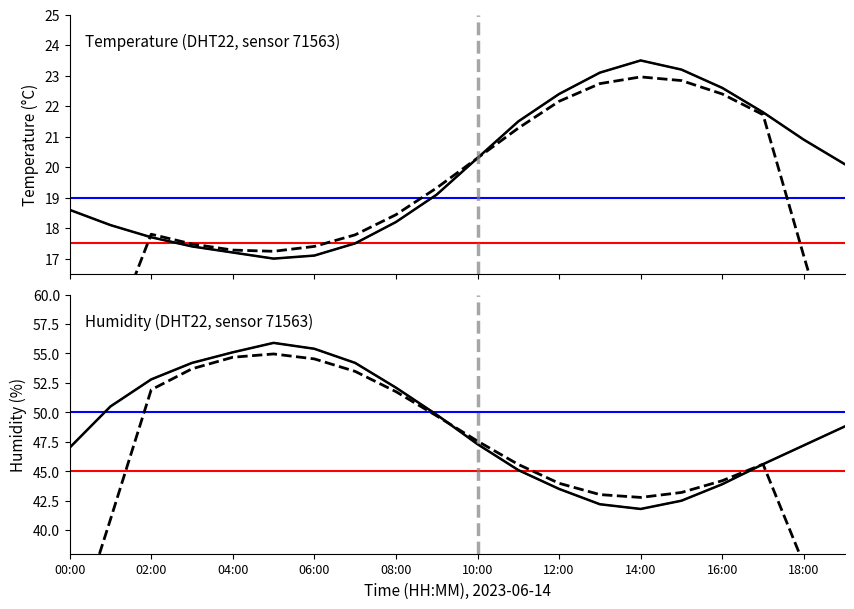

Which has a higher value, 11 or 12:00?

11